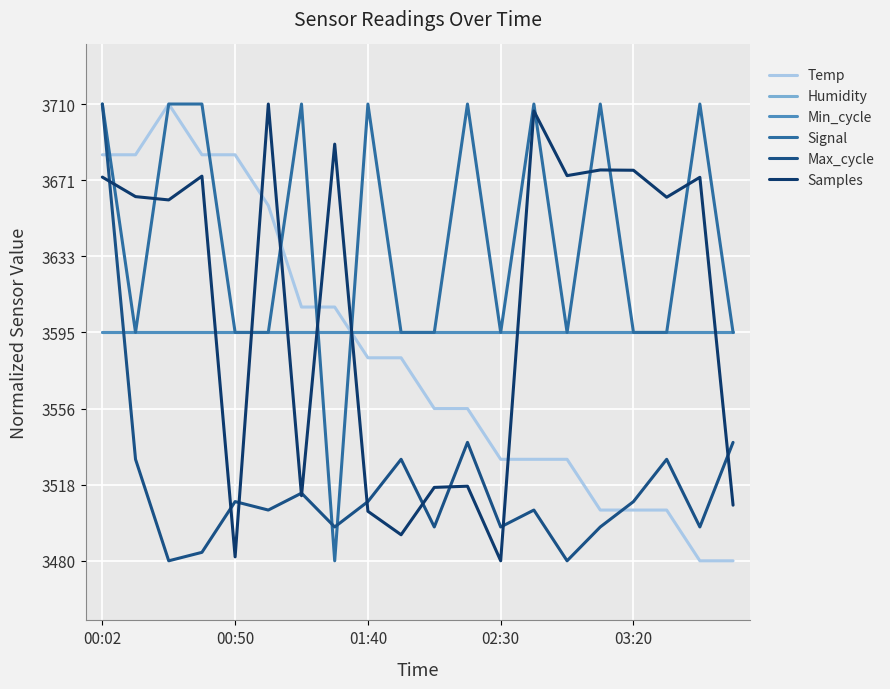

Does the chart have visible grid lines?

Yes